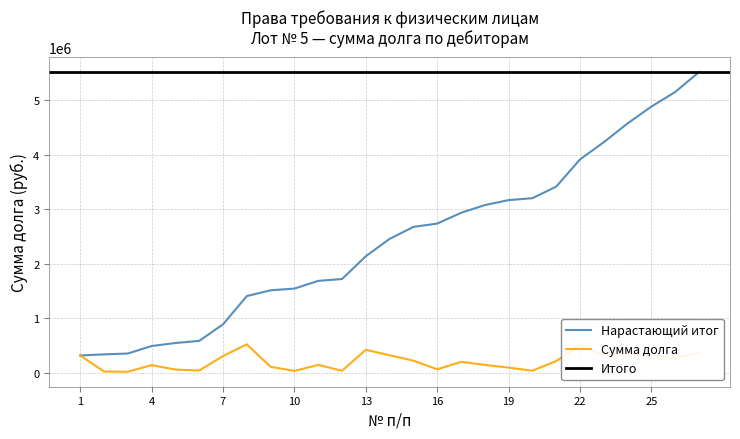

What is the value of the 21st point from the left?

212816.9